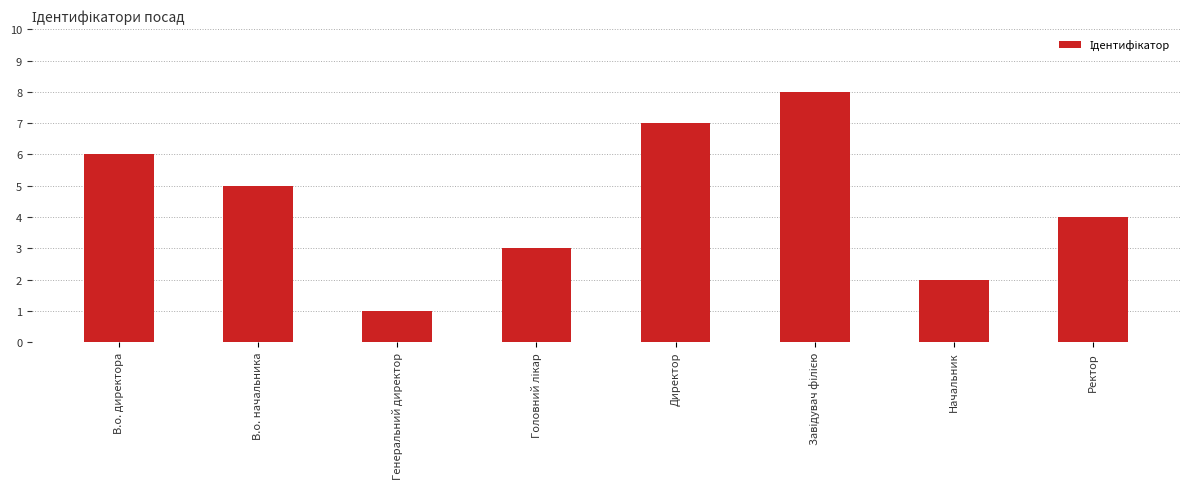

Reading left to right, transcribe all the data shown in this chart.

6	5	1	3	7	8	2	4